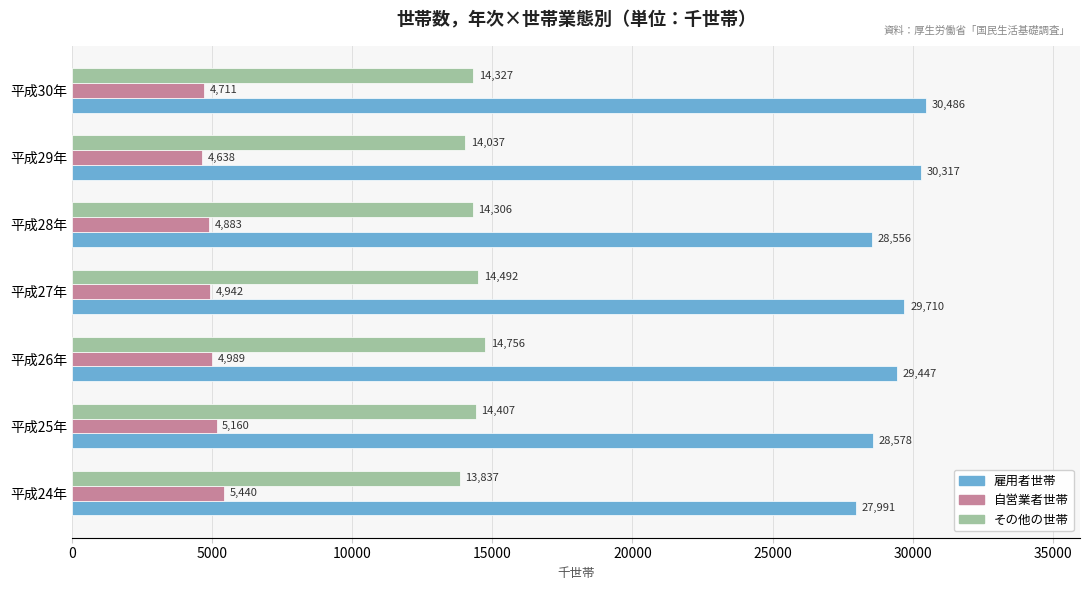

At which category is the sum across all series the highest?

平成30年